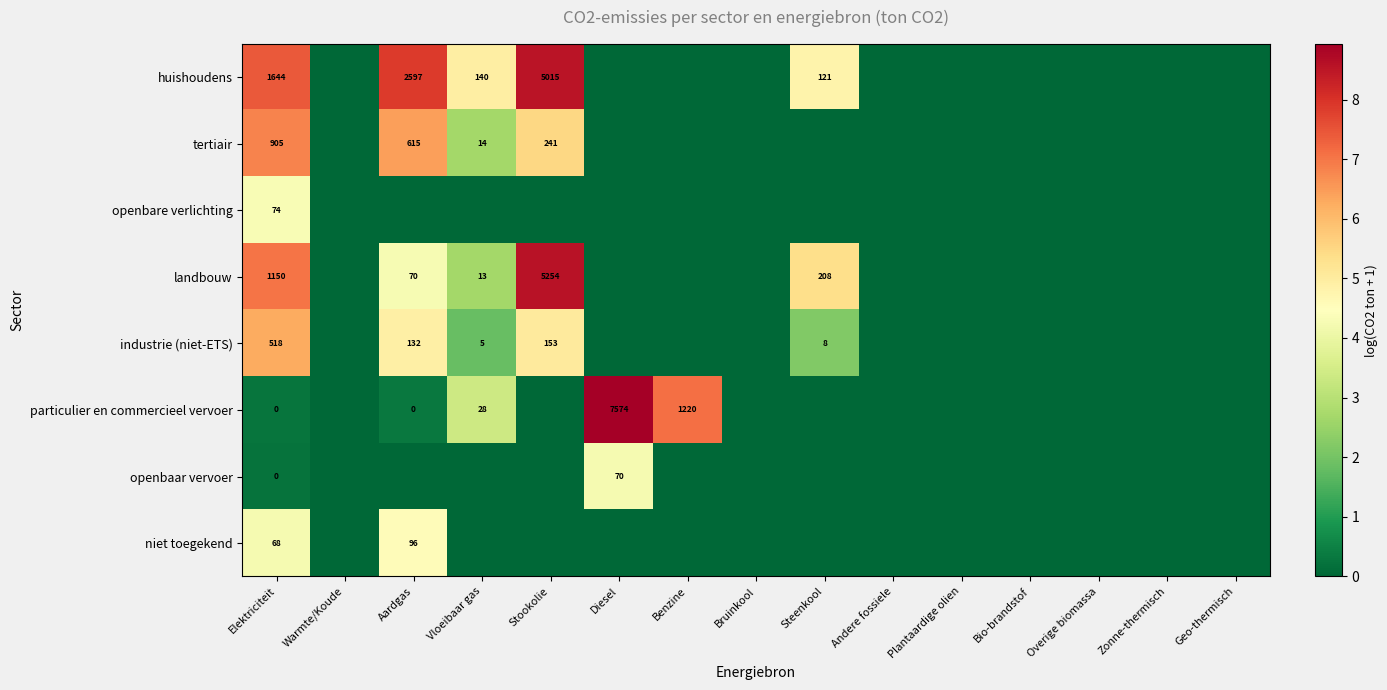

The industrie (niet-ETS) series shows 5 at Steenkool. True or false?

False